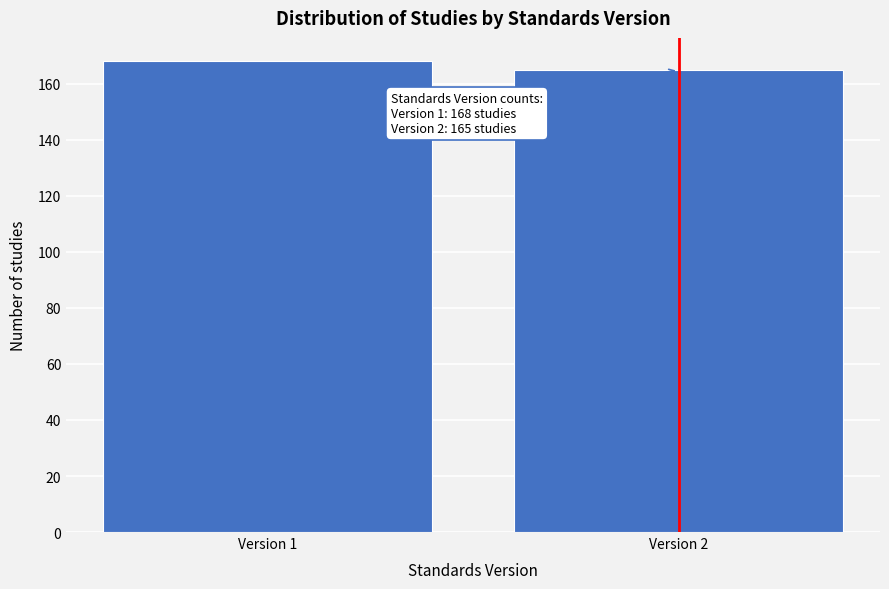

Reading left to right, what are all the values shown in this chart?

168	165